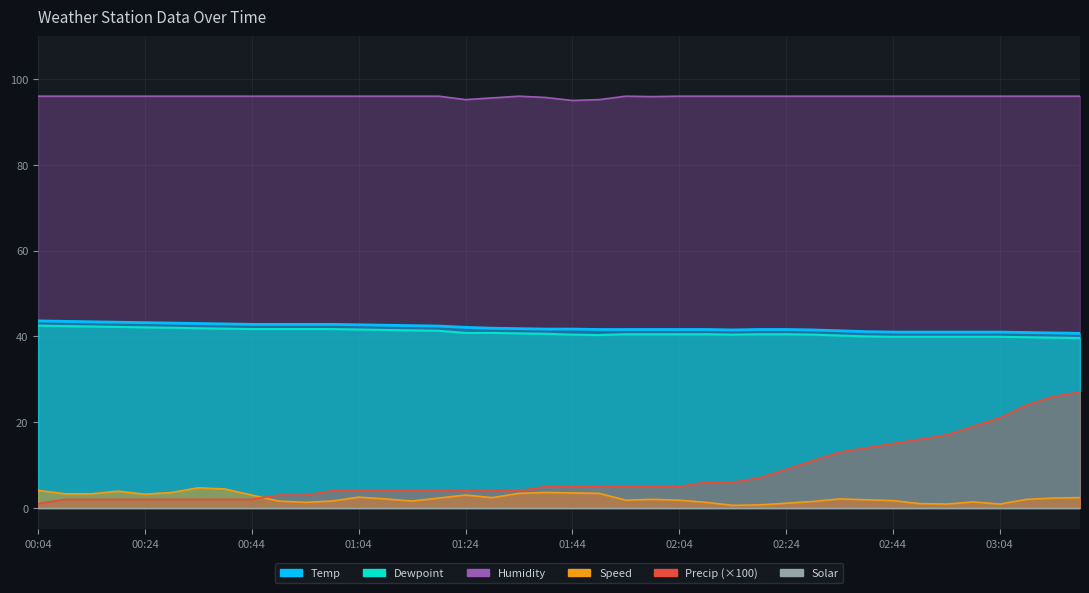

True or false: Precip and Speed cross at least once.

True